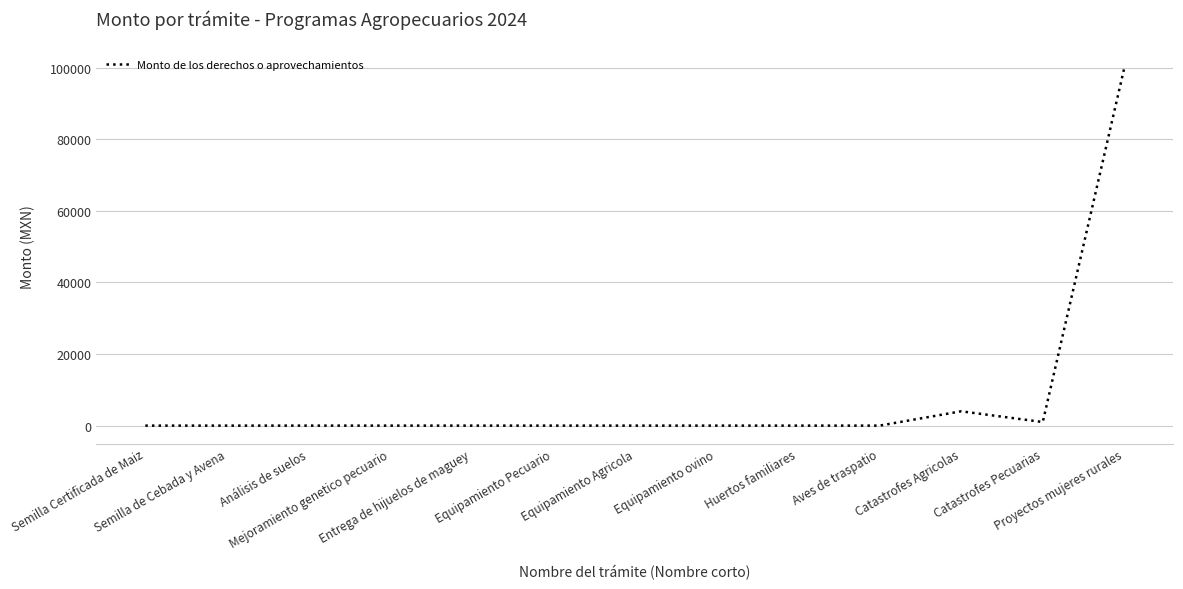

What is the difference between the maximum and minimum values?

100000